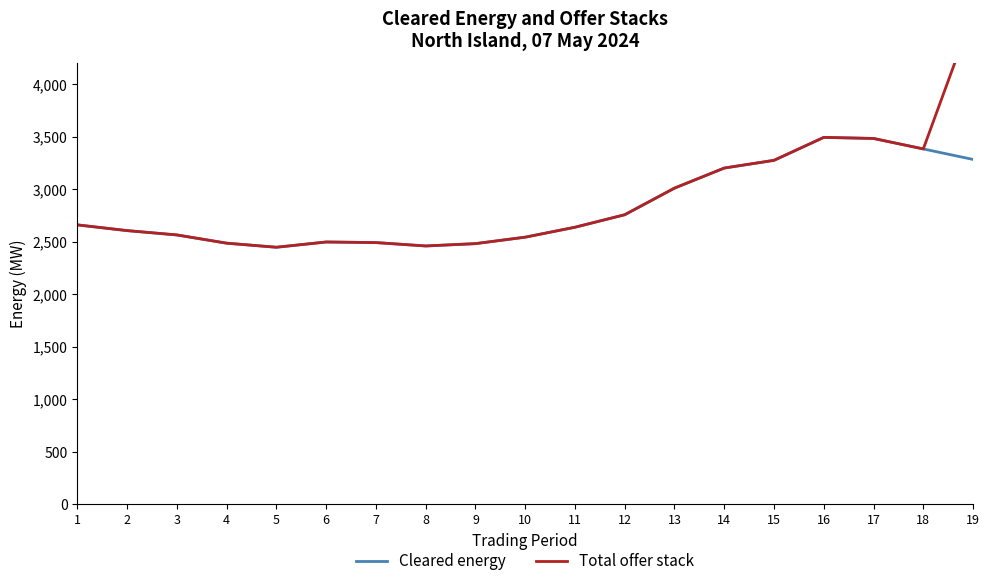

Where is the first local maximum for Cleared energy?

6